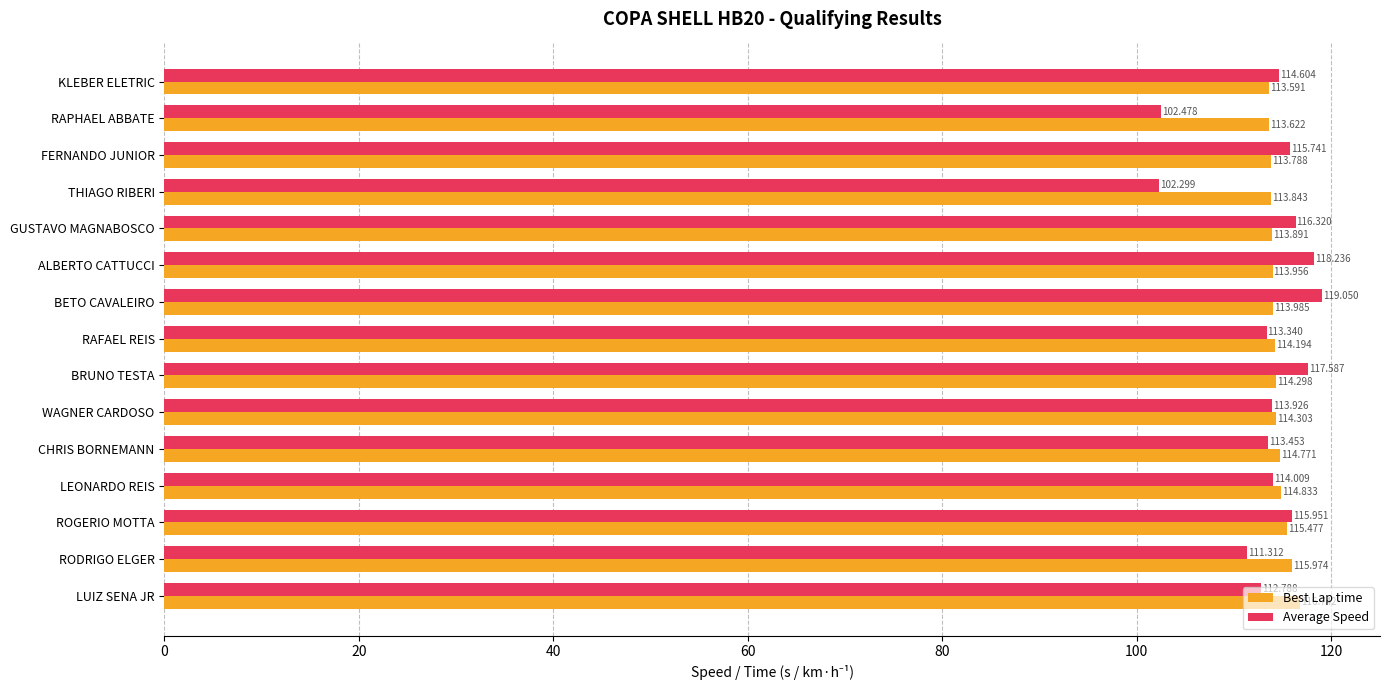

At which category is the sum across all series the highest?

BETO CAVALEIRO